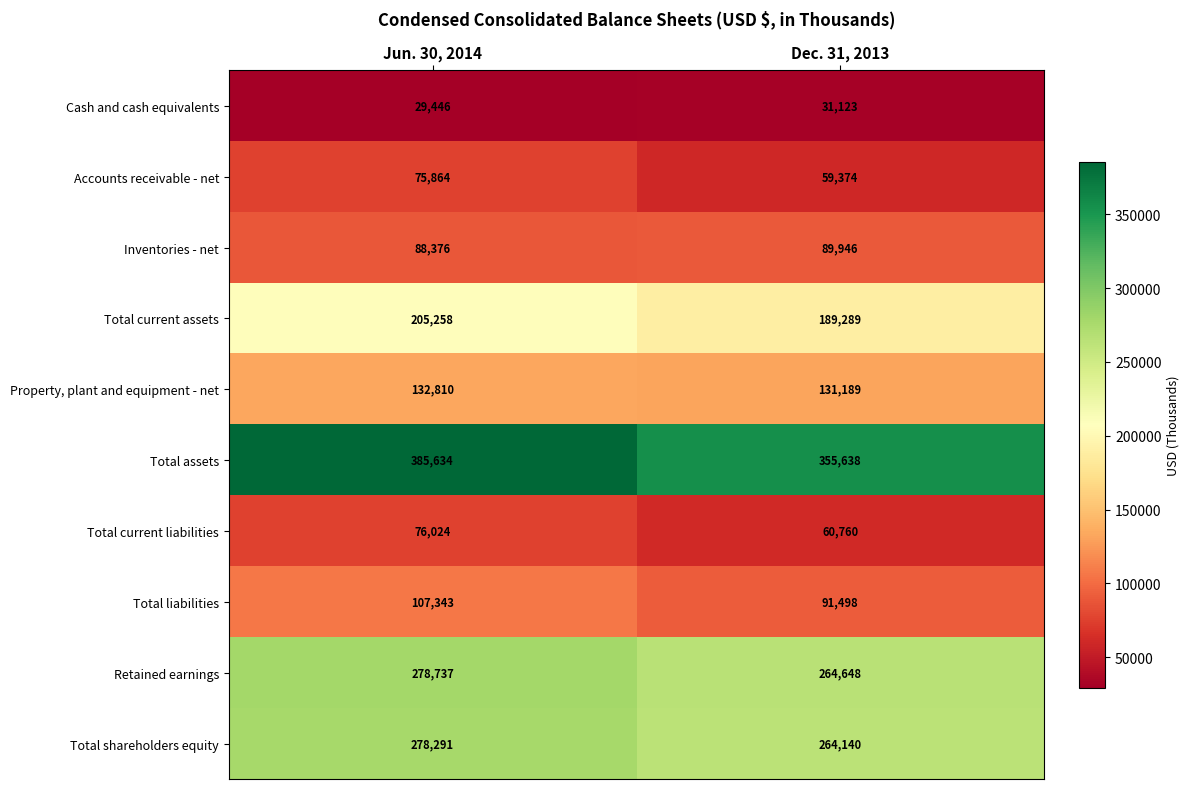

At how many categories does at least one series exceed 114217?

2